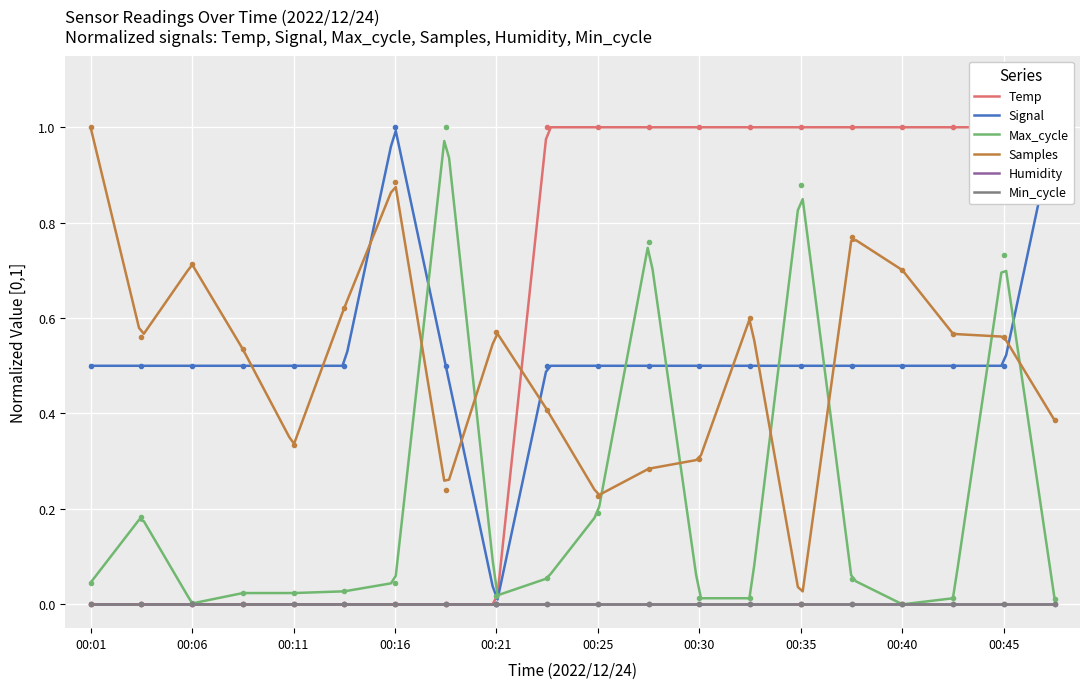

Is the value of Signal at 00:11 greater than the value of Temp at 00:08?

Yes